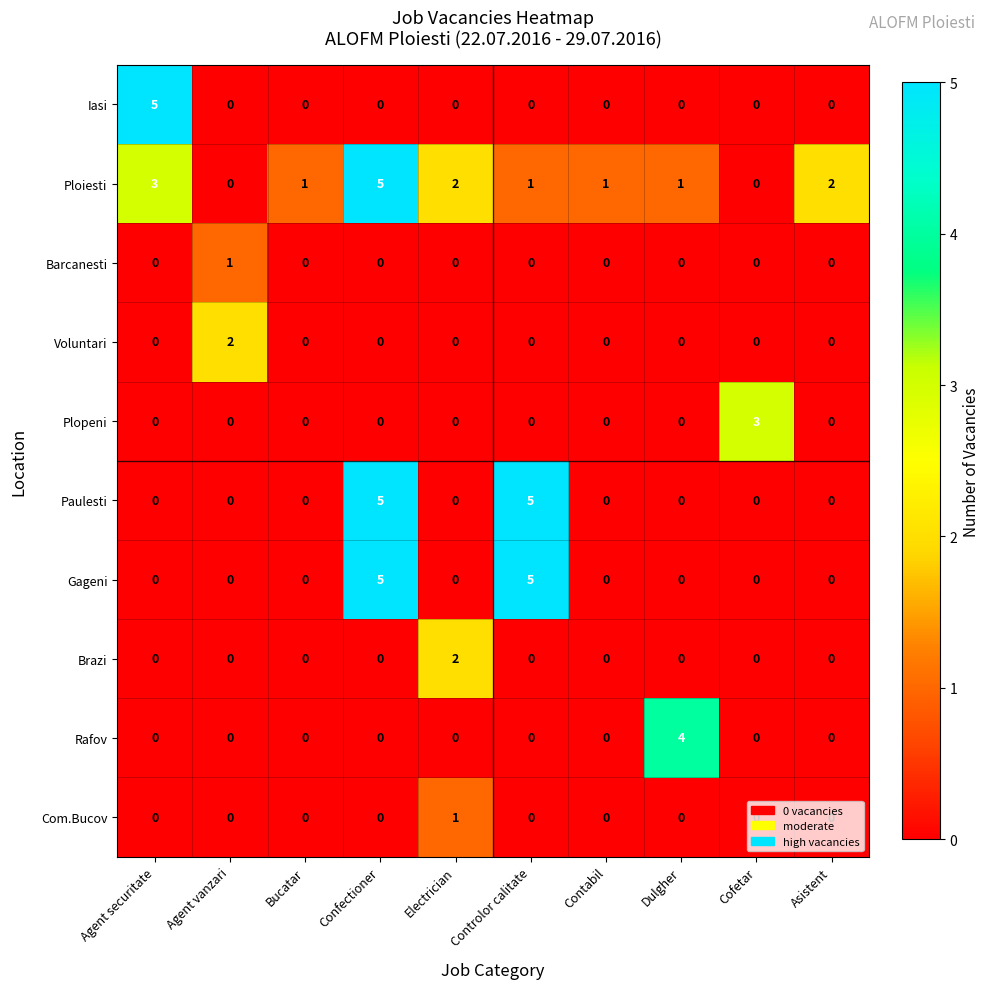

What is the maximum value shown in the chart?

5